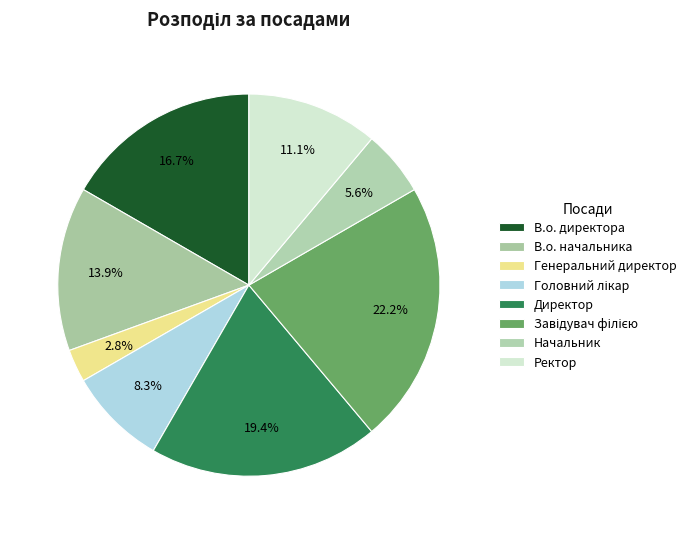

True or false: В.о. начальника accounts for 14% of the total.

True